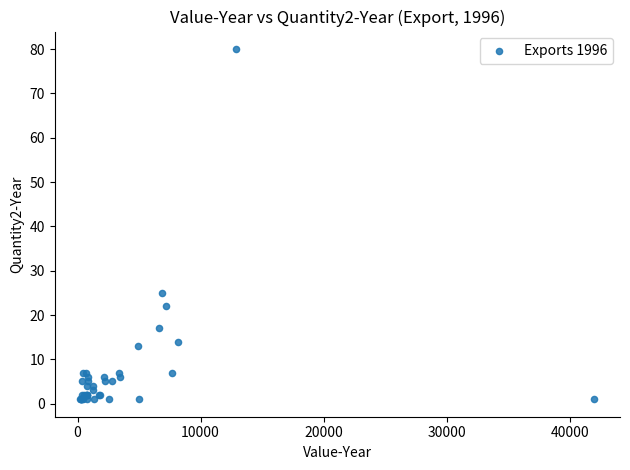

What Y value in the scatter plot is closest to 40?

25